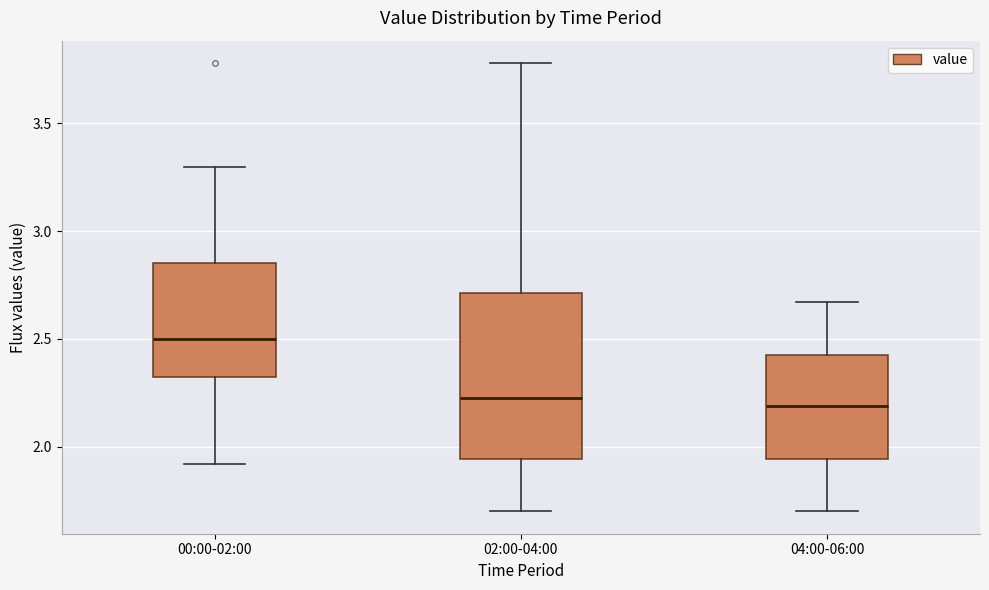

Reading left to right, read every box against the y-axis: the position of its median line, the range the box covers, and the ends of its whiskers. The values are not printed on the chart, so give them approximately, as read against the axis.

00:00-02:00: median 2.50, box 2.30 to 2.85, whiskers 1.90 to 3.30
02:00-04:00: median 2.25, box 1.95 to 2.70, whiskers 1.70 to 3.80
04:00-06:00: median 2.20, box 1.95 to 2.45, whiskers 1.70 to 2.65